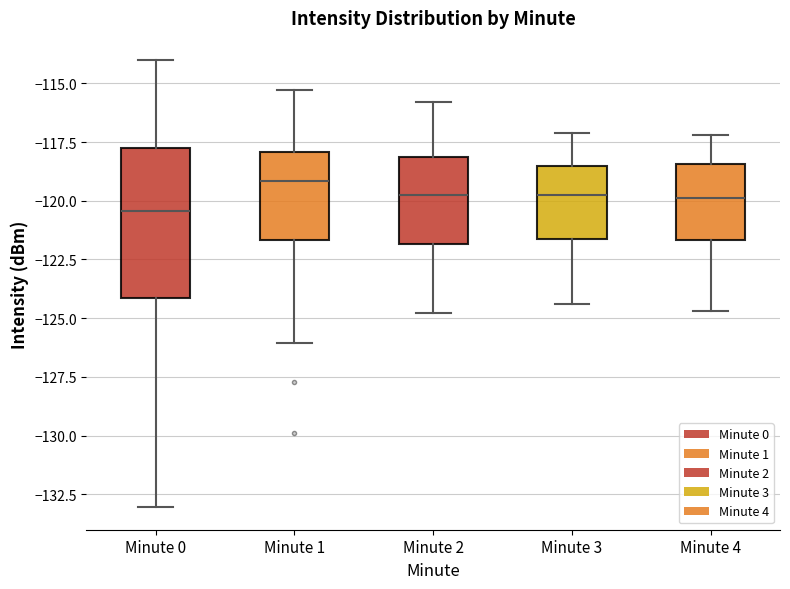

Where does the median line of the box for Minute 4 sit on the y-axis? The values are not printed on the chart, so give them approximately, as read against the axis.

-120.0